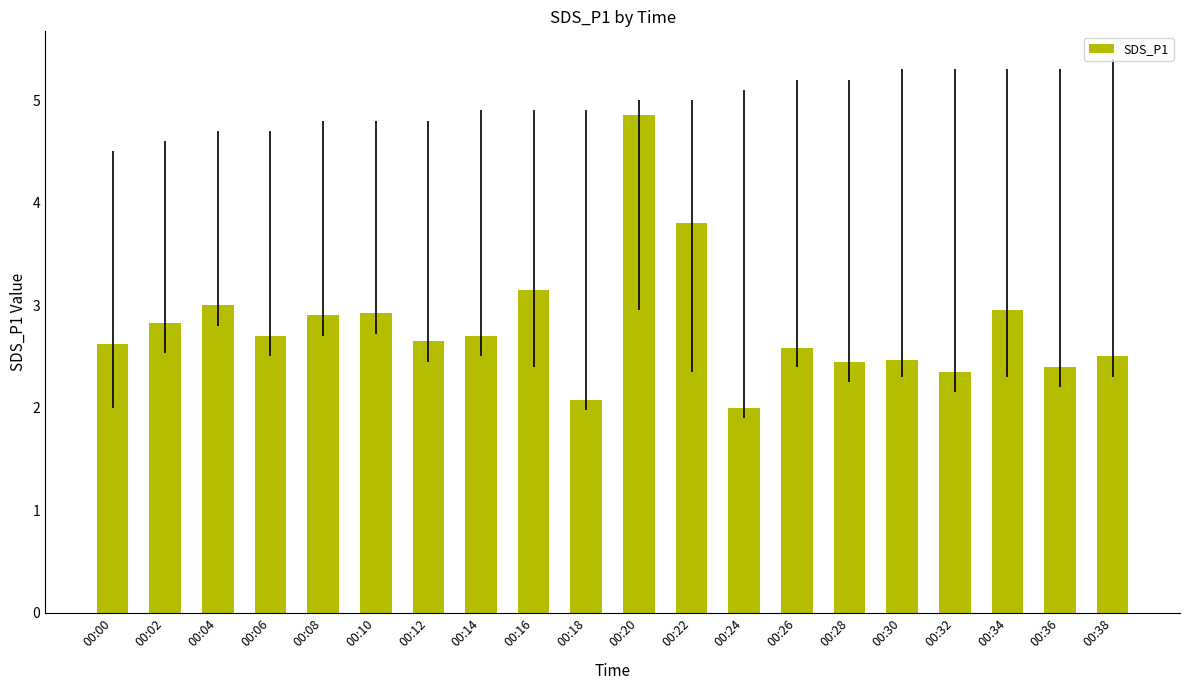

What is the value of the 17th bar from the left?

2.4